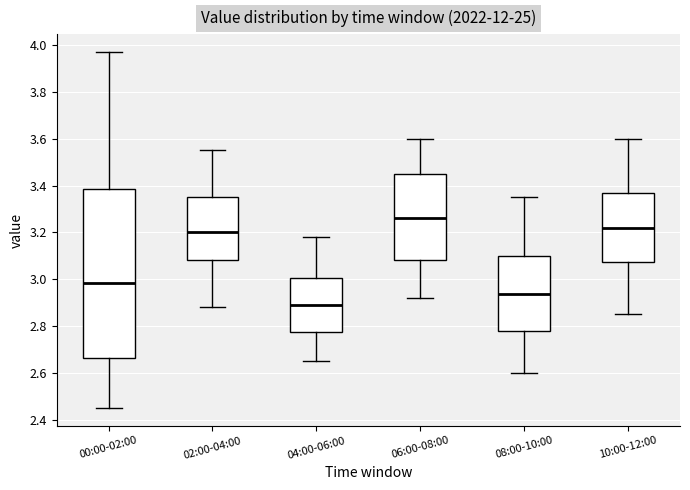

Comparing the boxes themselves (not the whiskers), which one is the tallest?

00:00-02:00